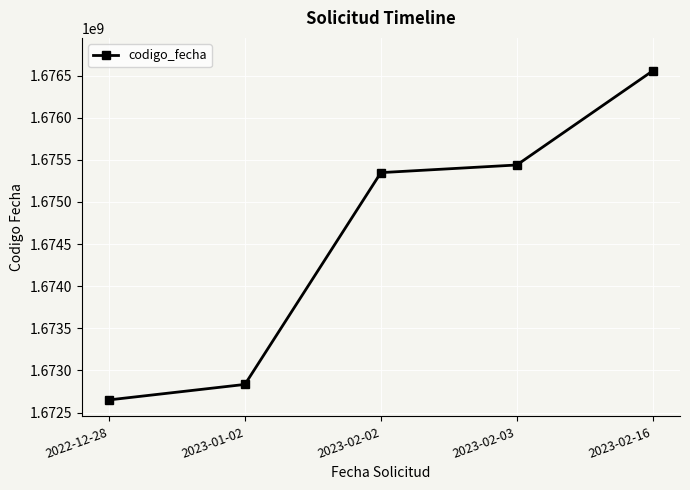

What is the approximate value at 2022-12-28?

1672649646